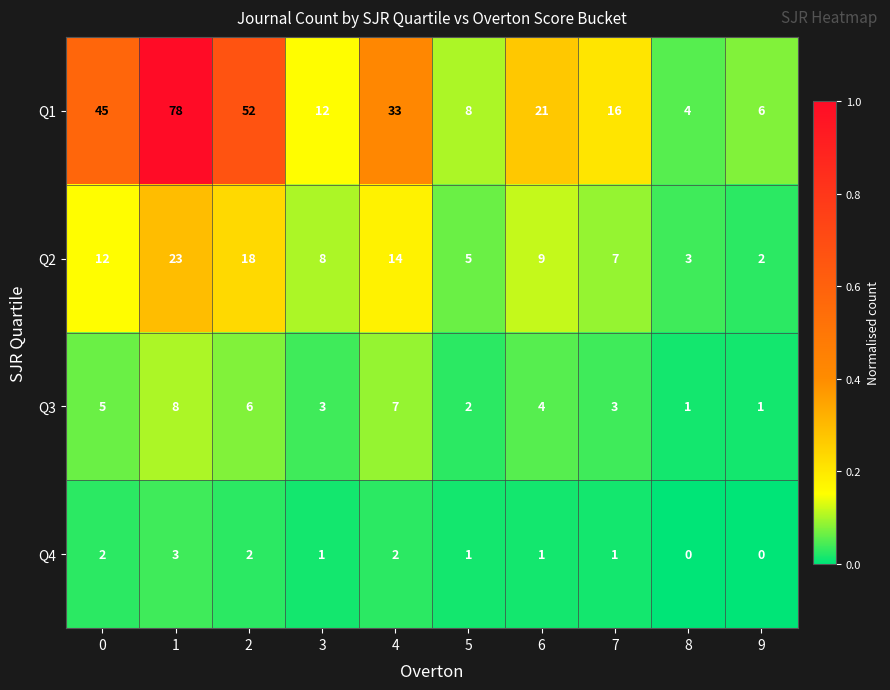

Which category has the highest value across all series?

1